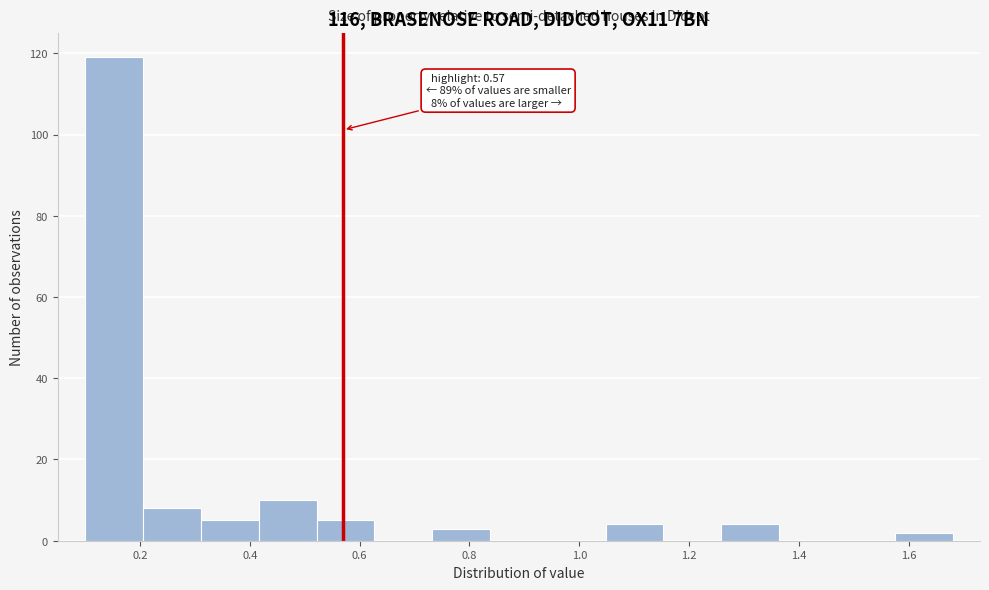

Which range on the x-axis has the tallest bar?

0.10 to 0.20